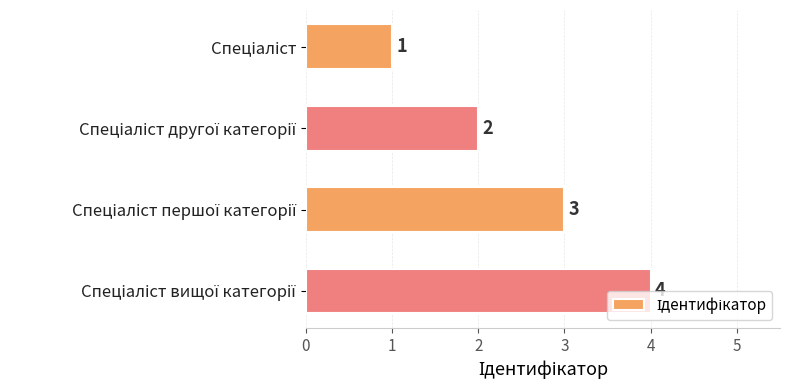

What is the value of the 3rd bar from the top?

3